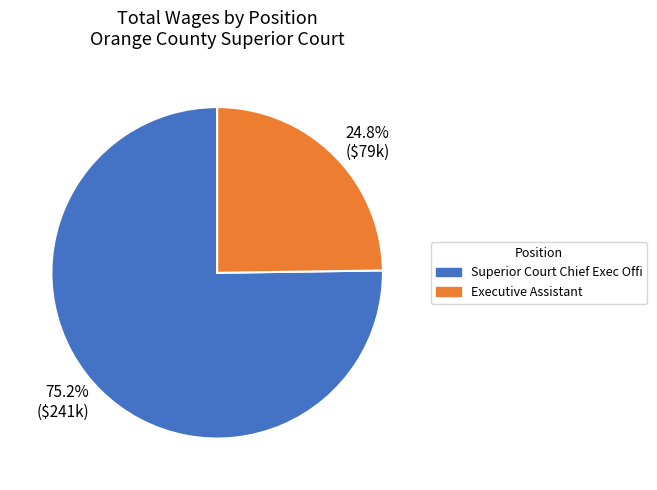

To the nearest percent, what portion does Executive Assistant represent?

25%